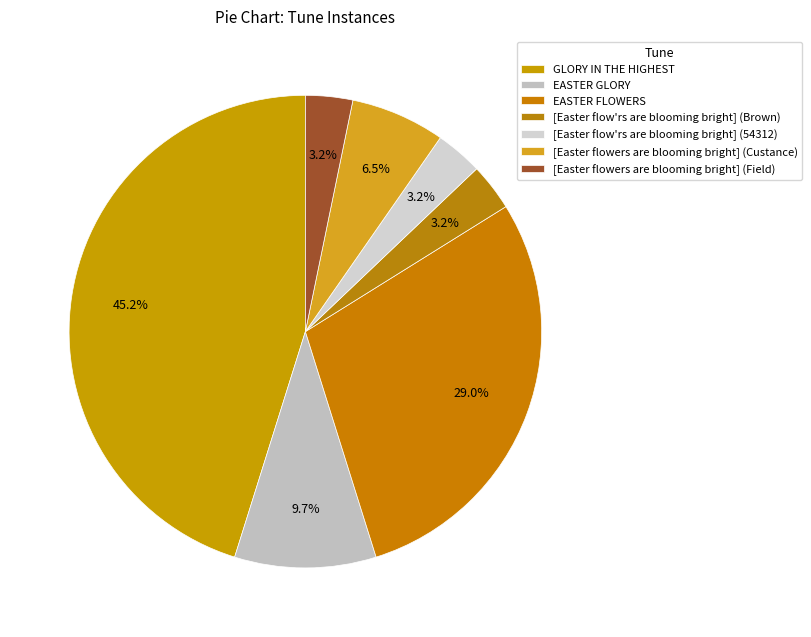

Is it true that [Easter flowers are blooming bright] (Custance) is 6% of the pie?

True